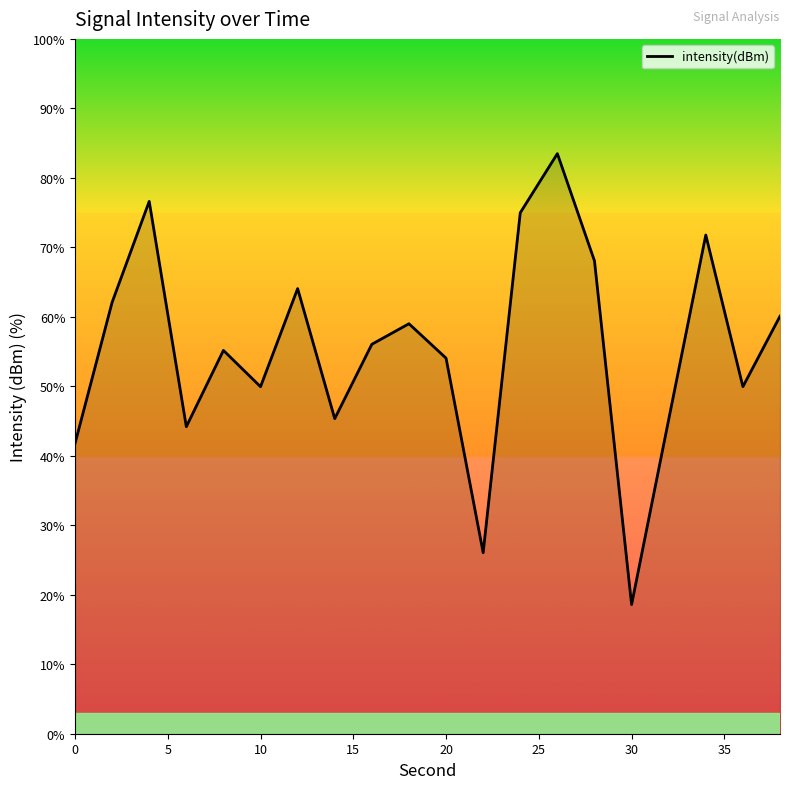

What is the difference between the maximum and minimum values?

64.9